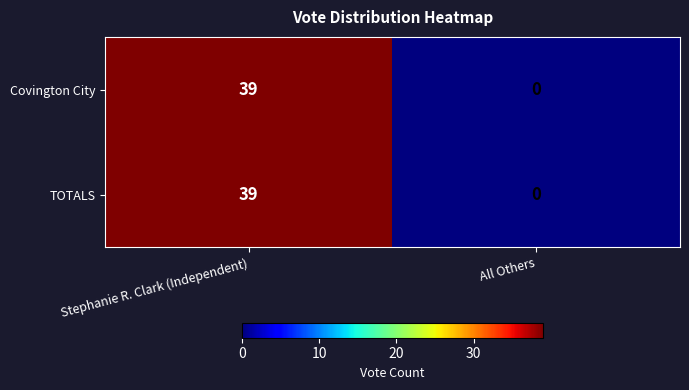

At how many categories does at least one series exceed 3?

1